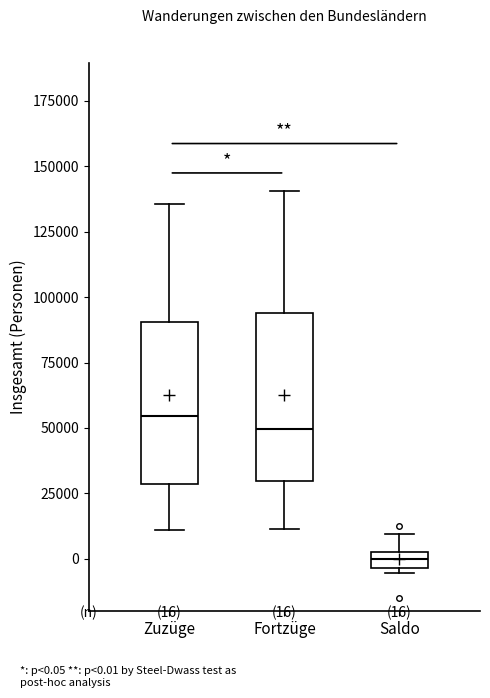

Which box's median line is the lowest?

Saldo